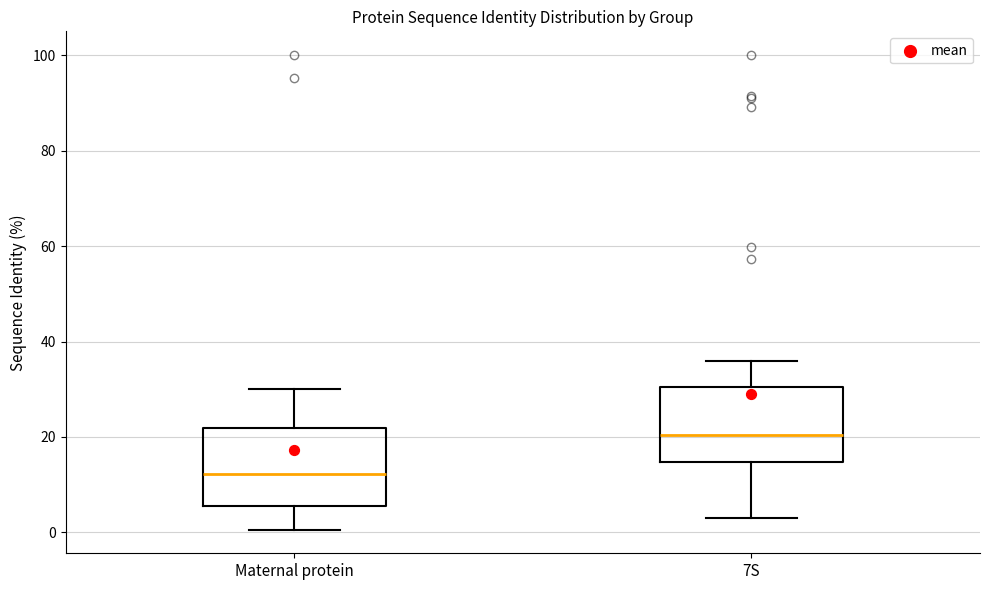

Which box's median line is the highest?

7S